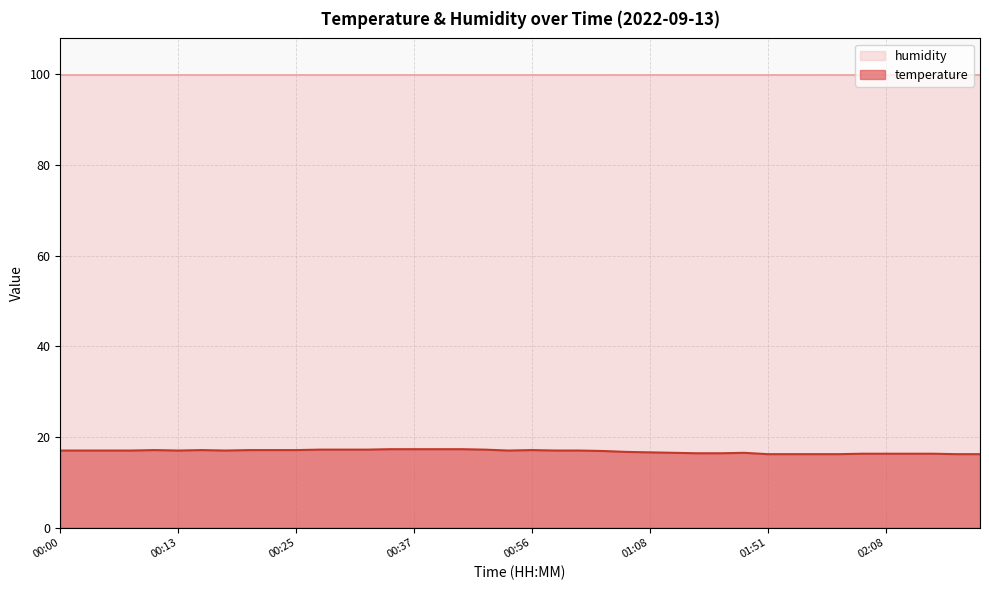

What value does the data have at 00:28?

17.2